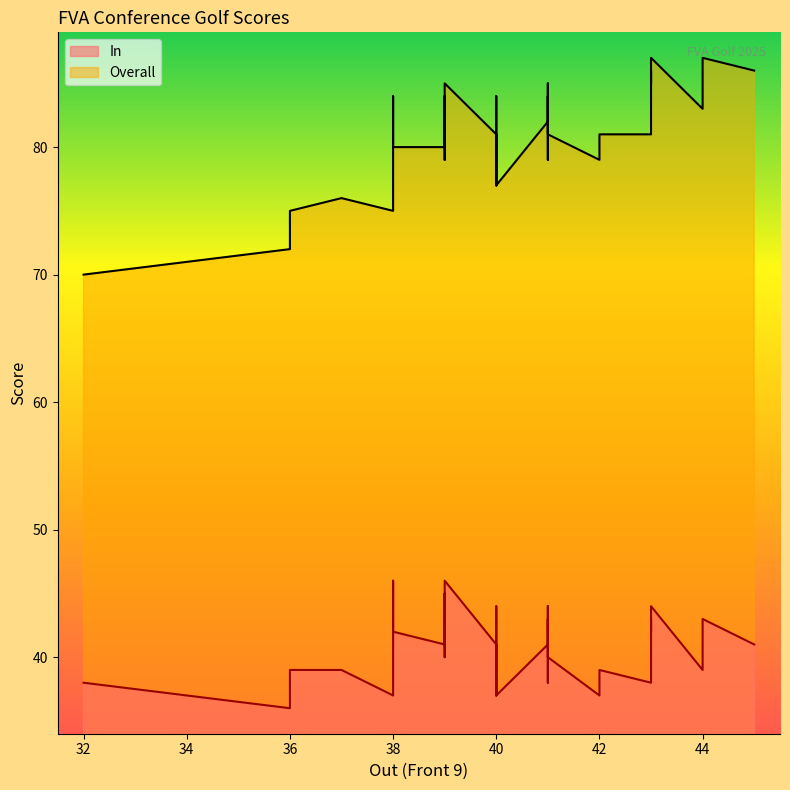

True or false: Overall has a value of 79 at 11.

True